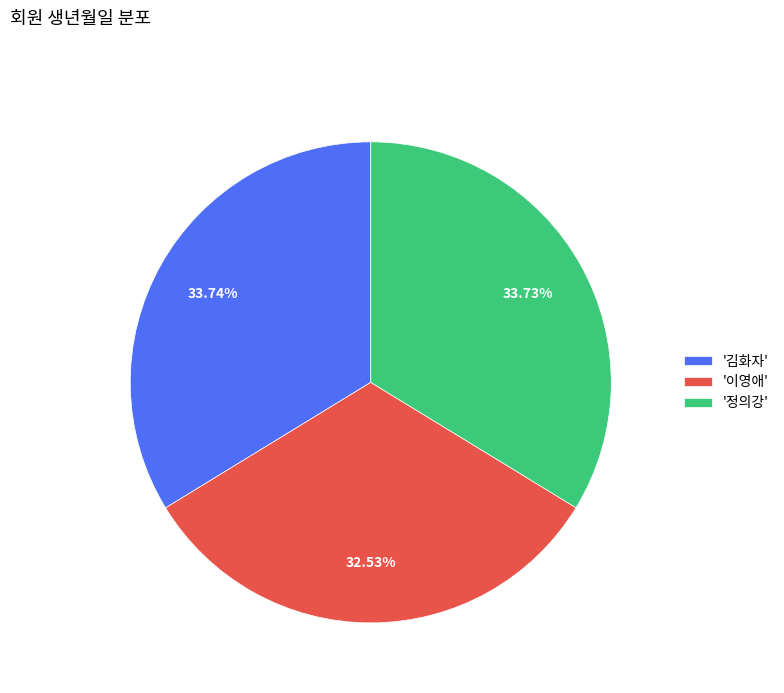

Is there any slice that represents more than half of the pie?

No